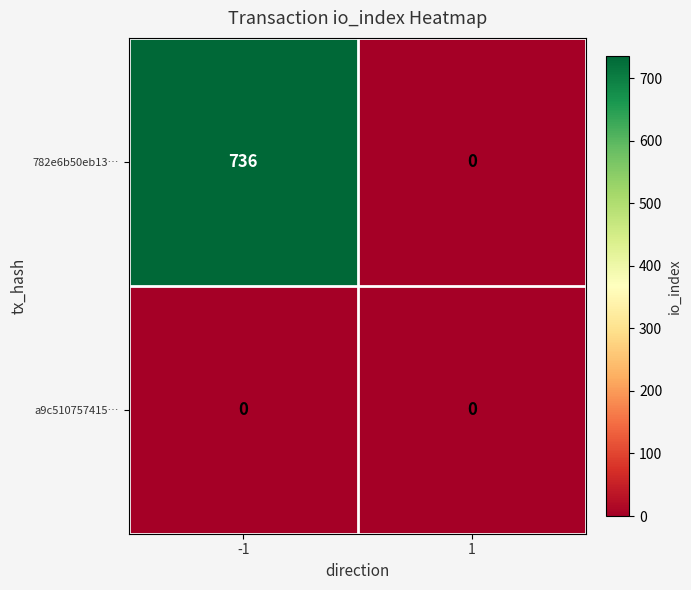

At which category is the sum across all series the highest?

-1